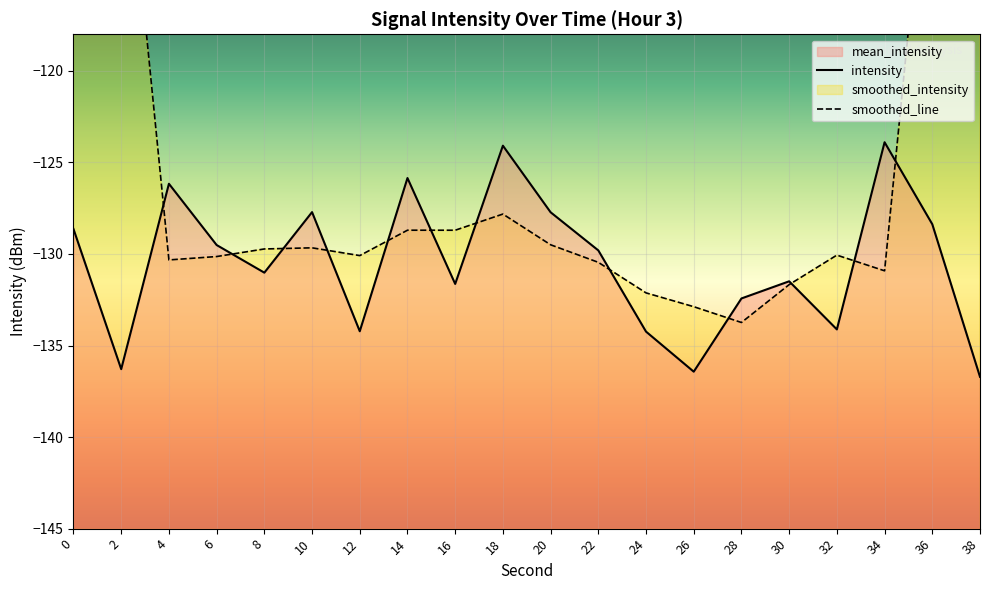

Which series has the largest total across all categories?

smoothed_line